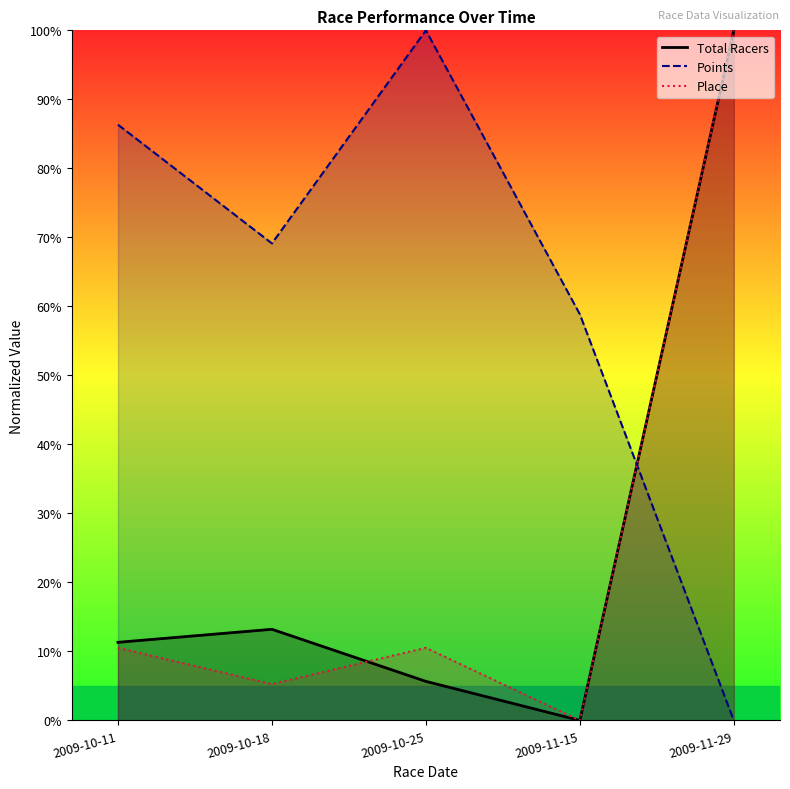

What is the label of the 5th point from the left?

2009-11-29